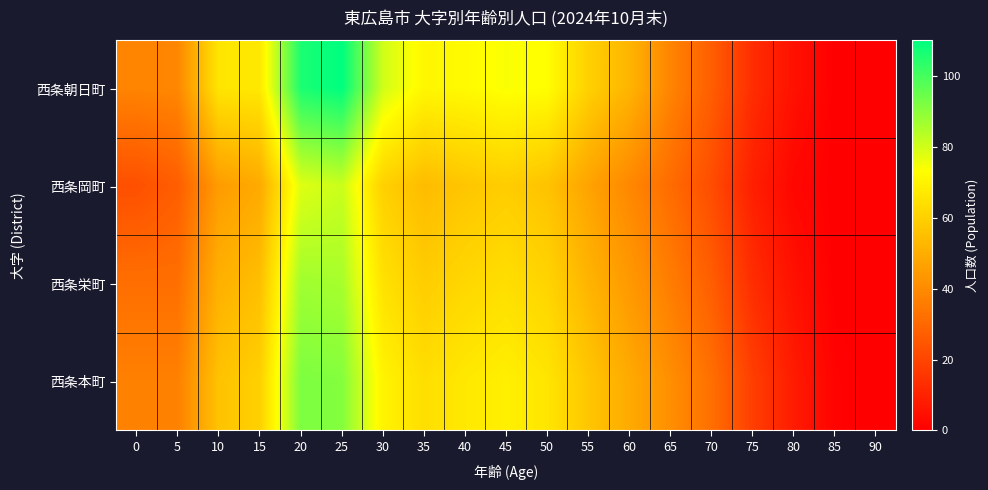

What is the total value across all series at 40?

258